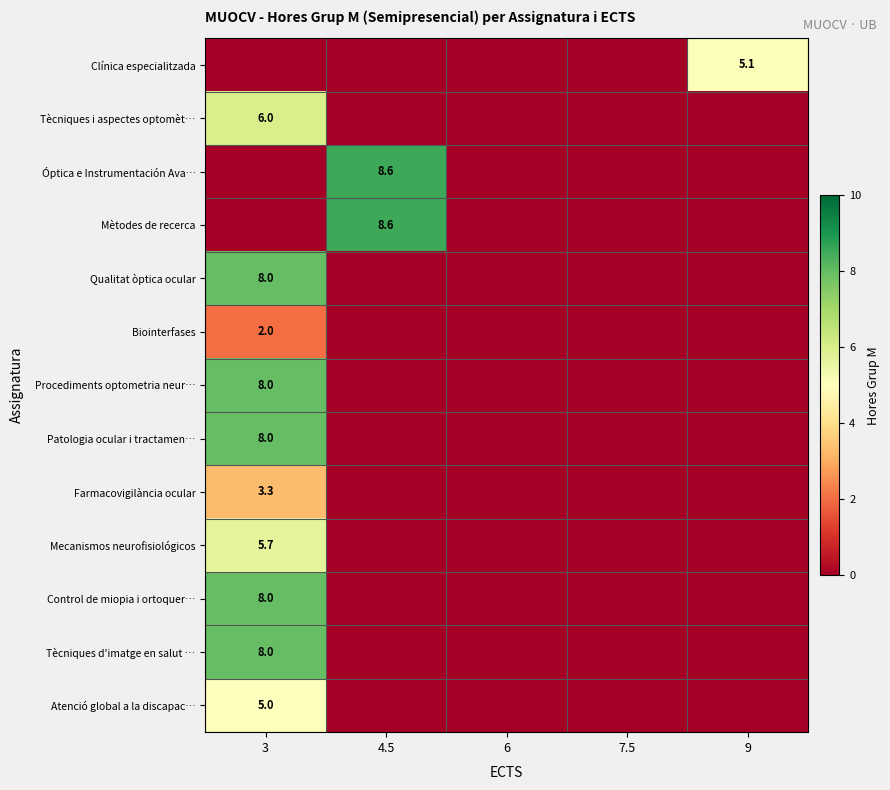

The Farmacovigilància ocular series shows 5.2 at 3. True or false?

False